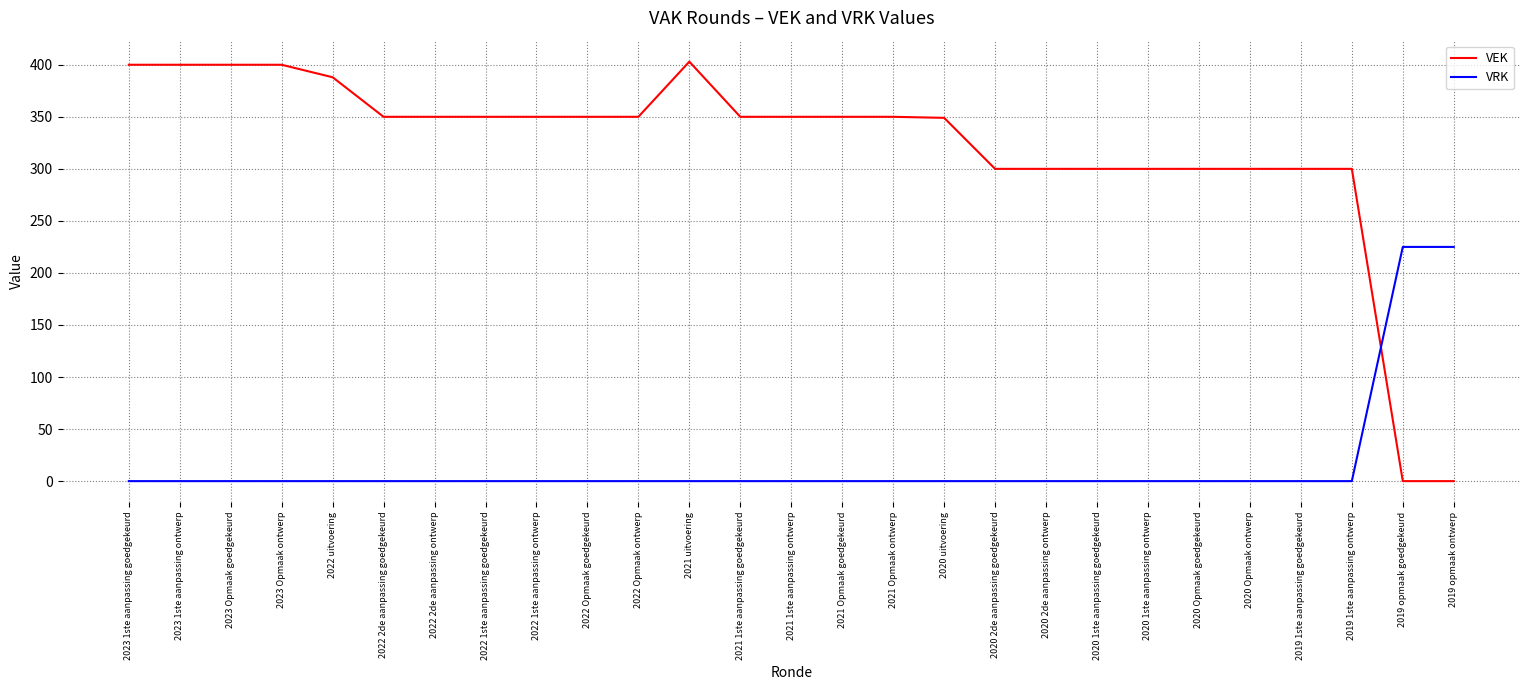

What position from the right is 2023 Opmaak goedgekeurd?

25